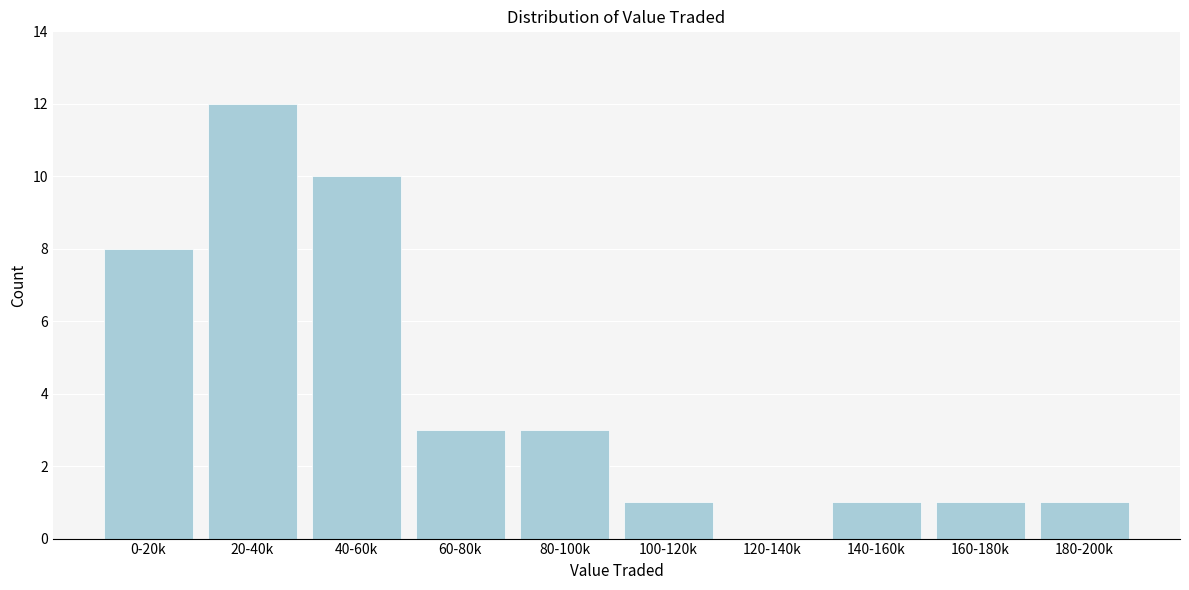

Reading left to right, list all the values displayed in this chart.

0-20k=8	20-40k=12	40-60k=10	60-80k=3	80-100k=3	100-120k=1	120-140k=0	140-160k=1	160-180k=1	180-200k=1